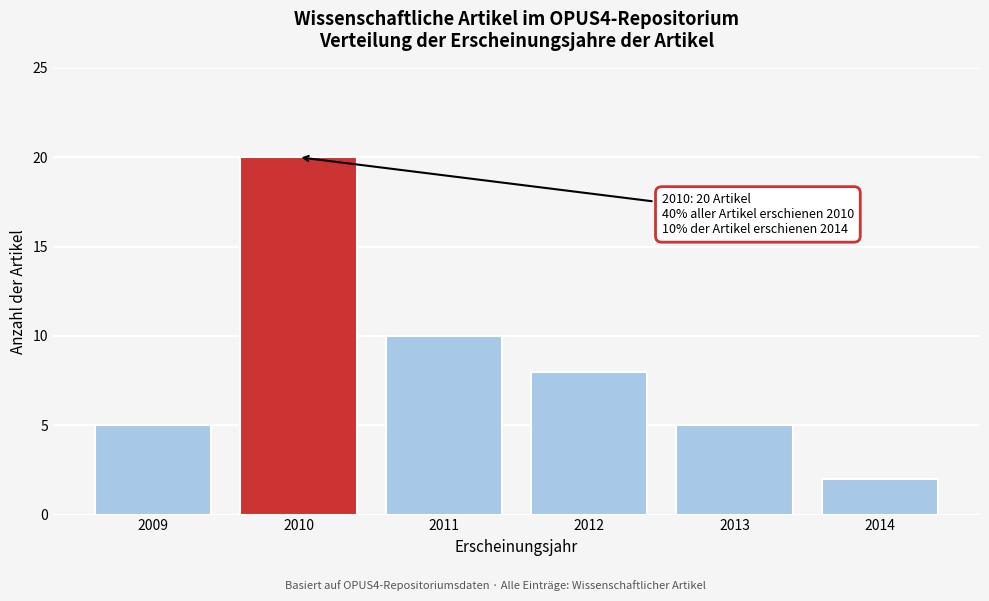

Reading left to right, transcribe all the data shown in this chart.

5	20	10	8	5	2